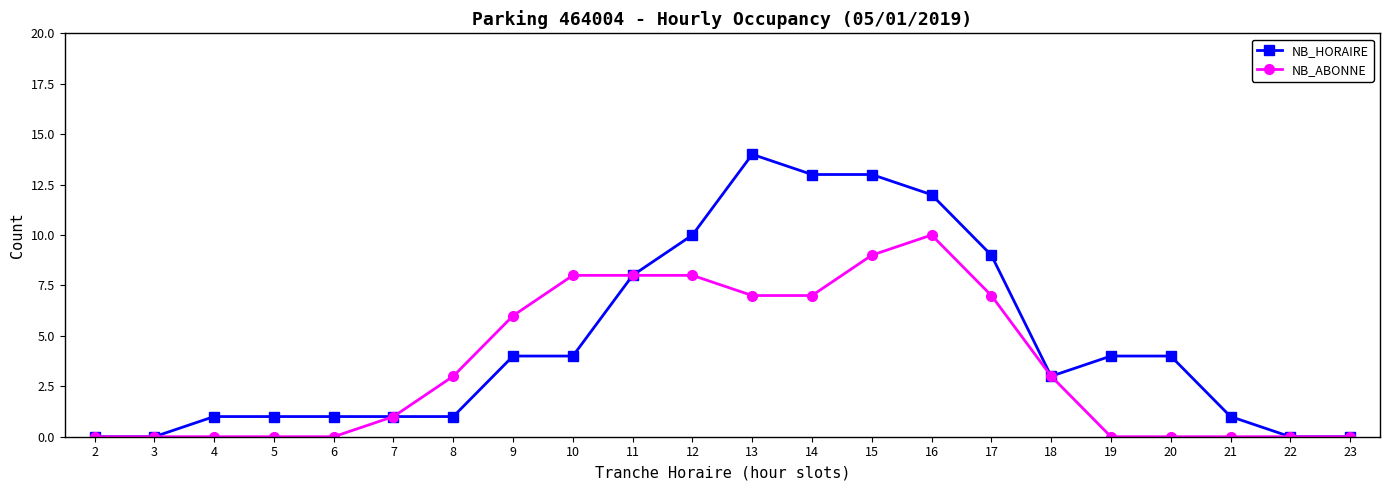

Reading left to right, list all the values displayed in this chart.

NB_HORAIRE: 0	0	1	1	1	1	1	4	4	8	10	14	13	13	12	9	3	4	4	1	0	0
NB_ABONNE: 0	0	0	0	0	1	3	6	8	8	8	7	7	9	10	7	3	0	0	0	0	0